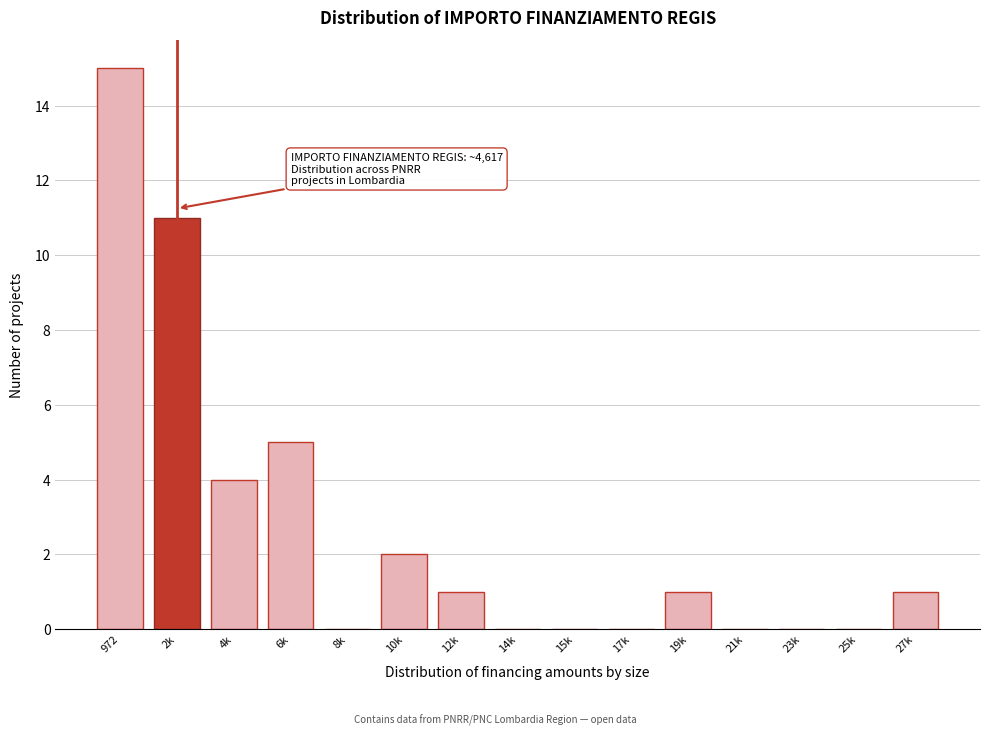

Reading right to left, transcribe all the data shown in this chart.

27k=1	25k=0	23k=0	21k=0	19k=1	17k=0	15k=0	14k=0	12k=1	10k=2	8k=0	6k=5	4k=4	2k=11	972=15